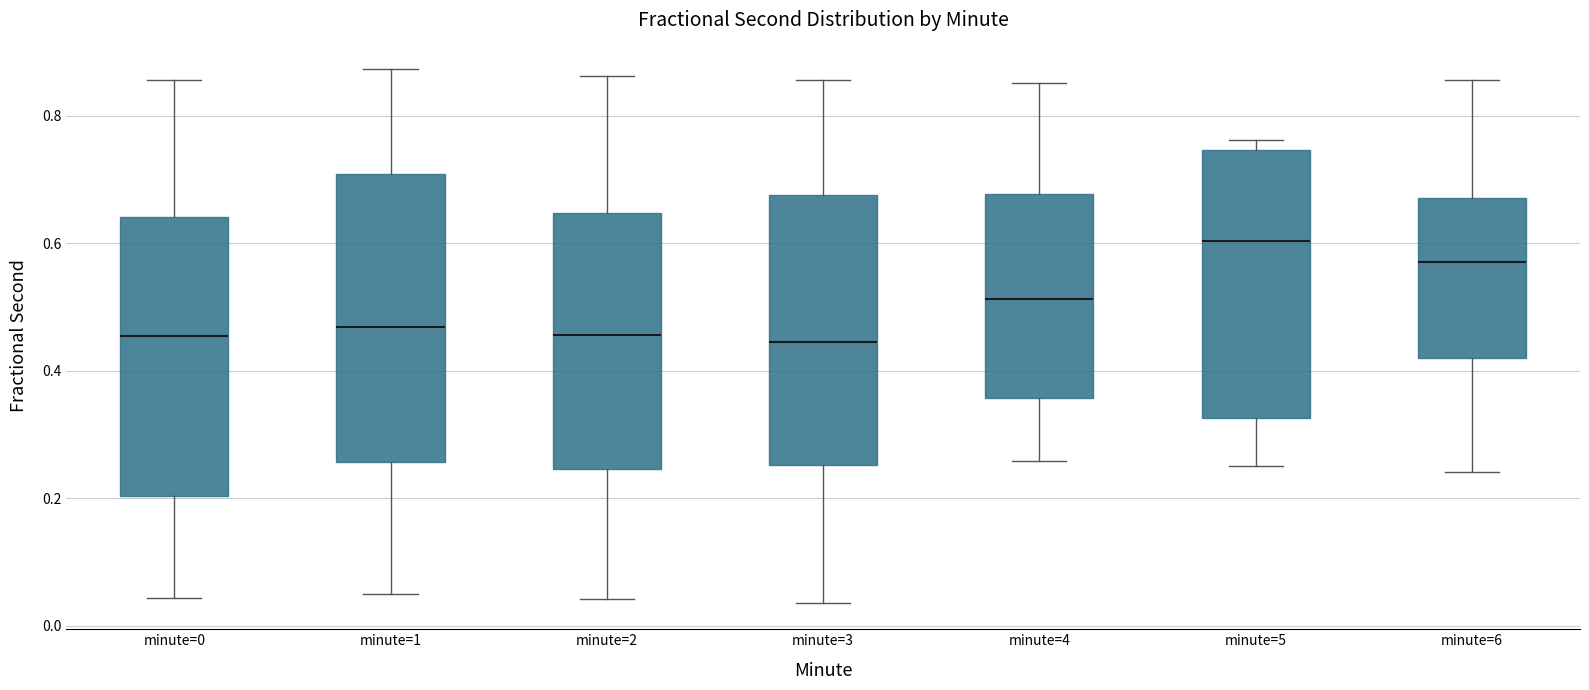

Reading left to right, transcribe this box plot: for each box, give where its median line is, the range the box spans, and where its two whiskers end, as read against the y-axis. The values are not printed on the chart, so give them approximately, as read against the axis.

minute=0: median 0.46, box 0.20 to 0.64, whiskers 0.04 to 0.86
minute=1: median 0.46, box 0.26 to 0.70, whiskers 0.06 to 0.88
minute=2: median 0.46, box 0.24 to 0.64, whiskers 0.04 to 0.86
minute=3: median 0.44, box 0.26 to 0.68, whiskers 0.04 to 0.86
minute=4: median 0.52, box 0.36 to 0.68, whiskers 0.26 to 0.86
minute=5: median 0.60, box 0.32 to 0.74, whiskers 0.26 to 0.76
minute=6: median 0.56, box 0.42 to 0.68, whiskers 0.24 to 0.86